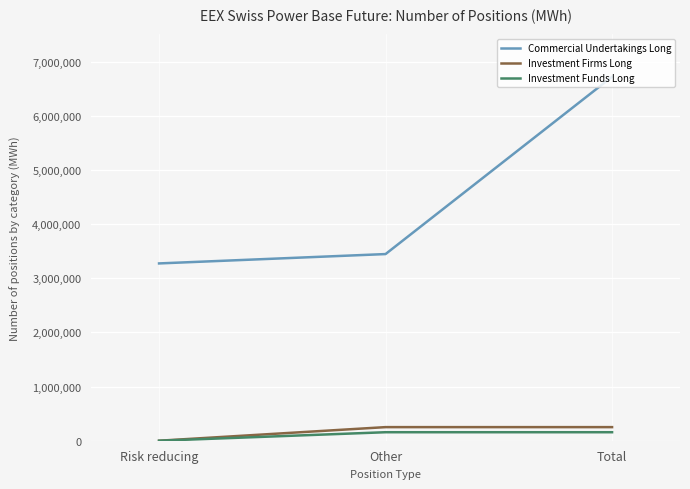

The Commercial Undertakings Long series shows 3273009 at Risk reducing. True or false?

True